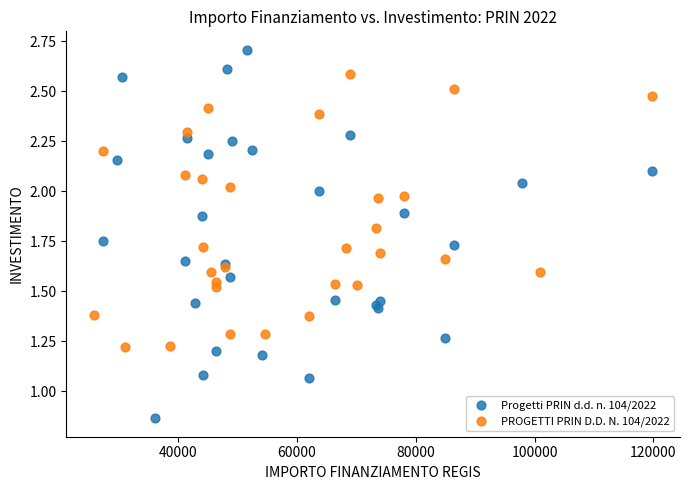

Which series has the largest Y range (max minus min)?

Progetti PRIN d.d. n. 104/2022